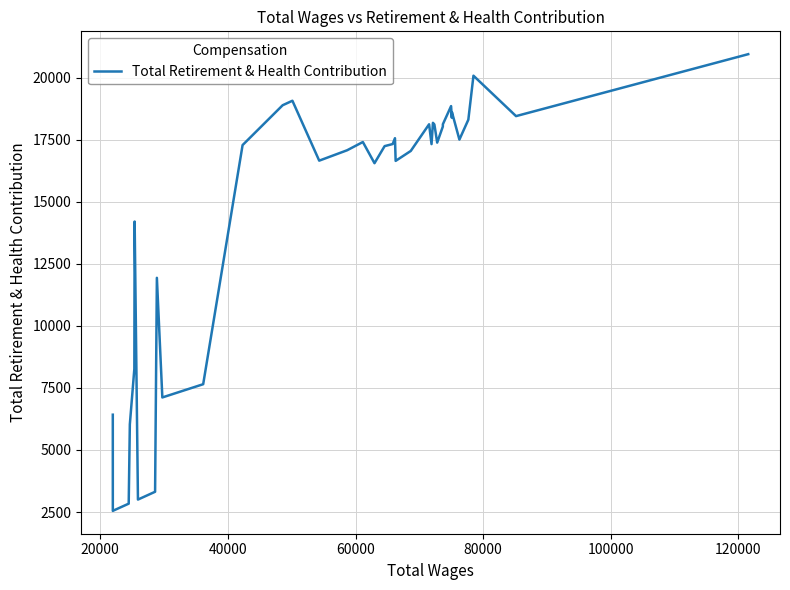

What is the difference between the maximum and minimum values?

18395